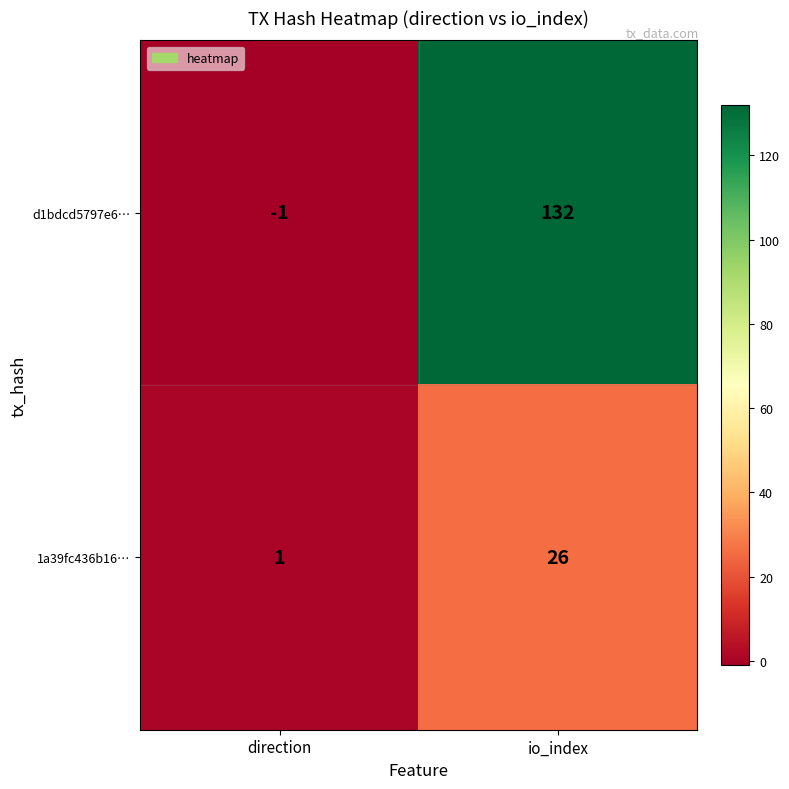

Reading left to right, list all the values displayed in this chart.

d1bdcd5797e6…: direction=-1	io_index=132
1a39fc436b16…: direction=1	io_index=26